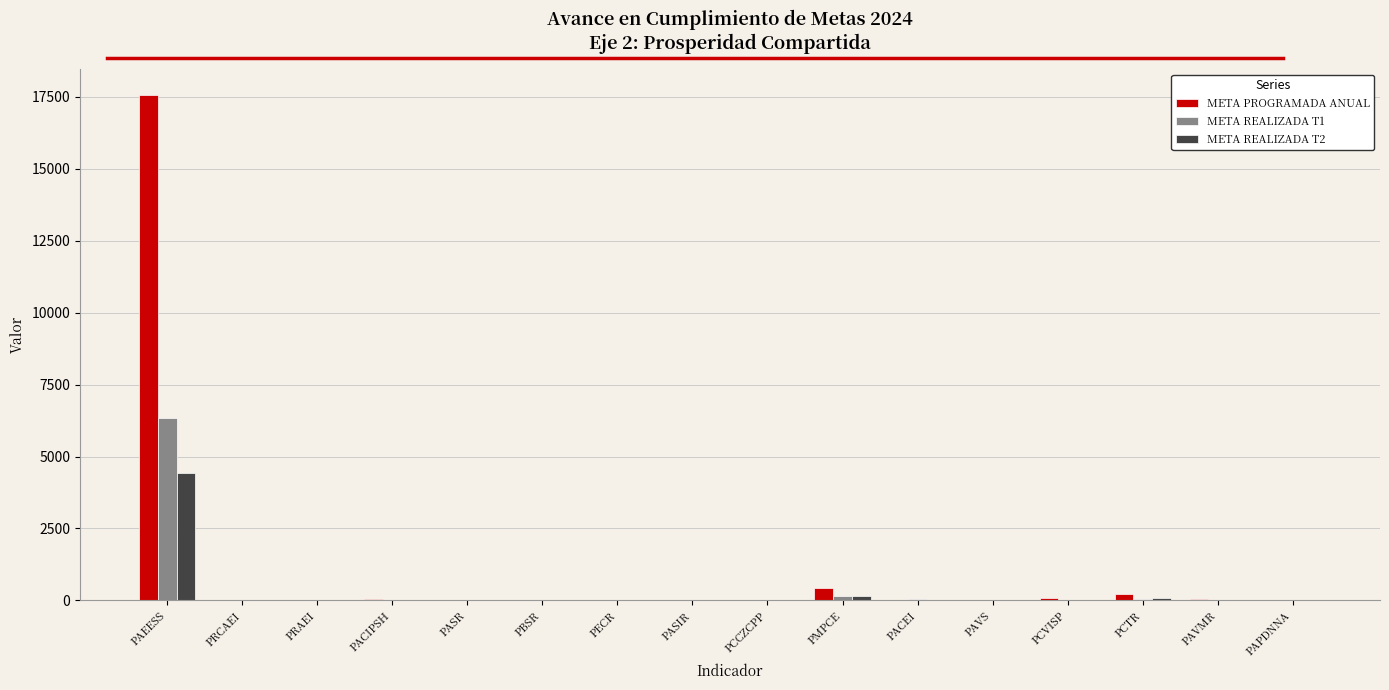

Which series has the largest total across all categories?

META PROGRAMADA ANUAL